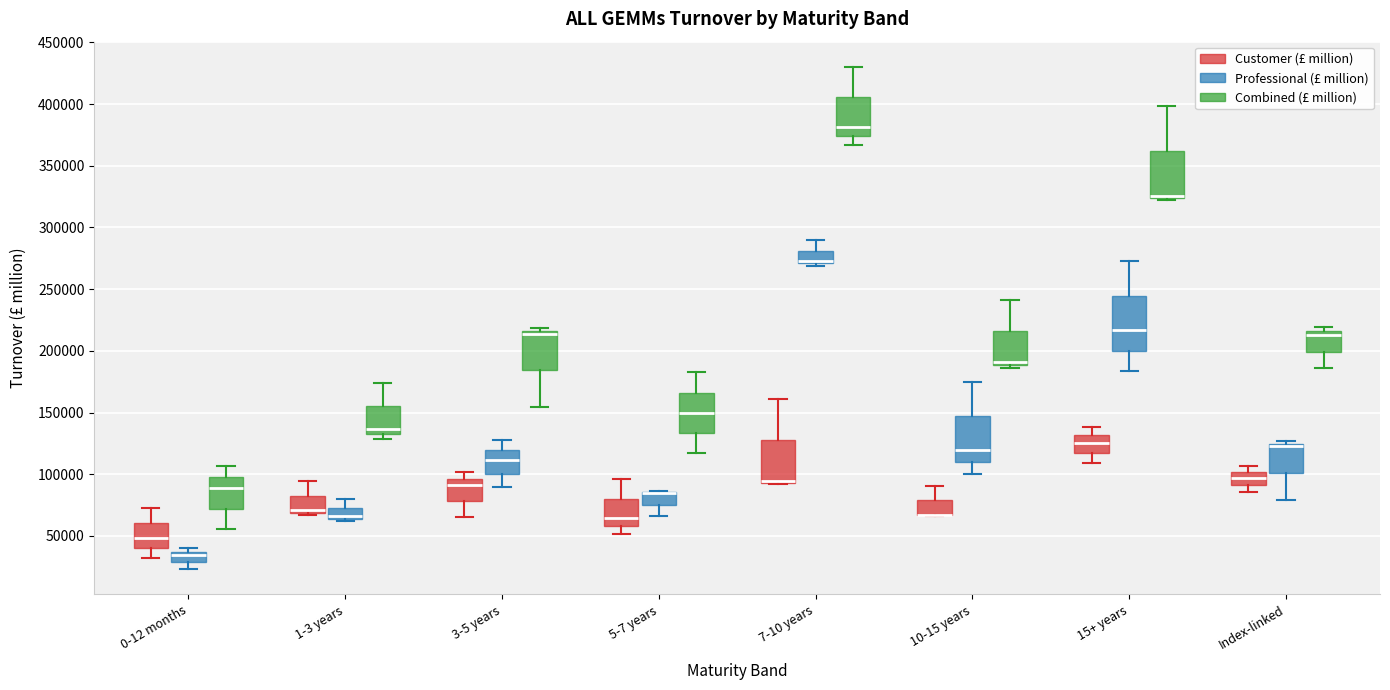

Which box is the tallest, from its lower edge to its upper edge?

15+ years (Professional (£ million))